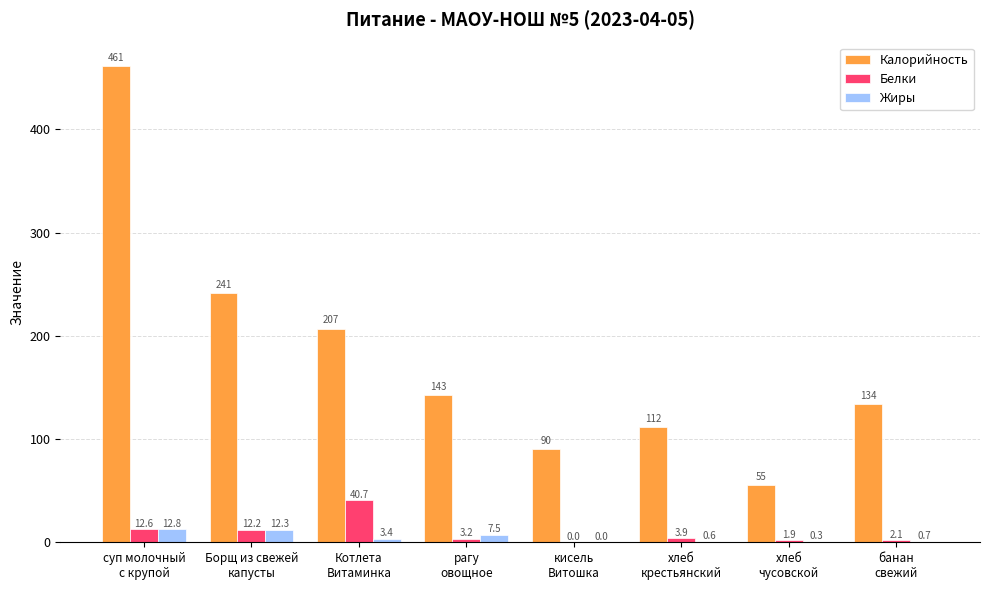

What is the total value across all series at кисель
Витошка?

90.0